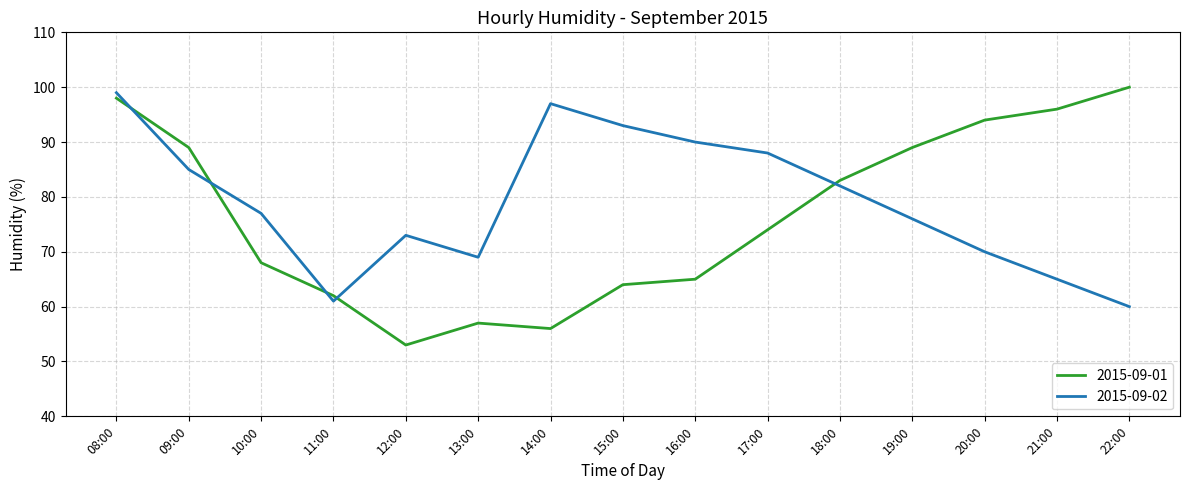

What is the sum of the 2015-09-01 values at 20:00 and 22:00?

194